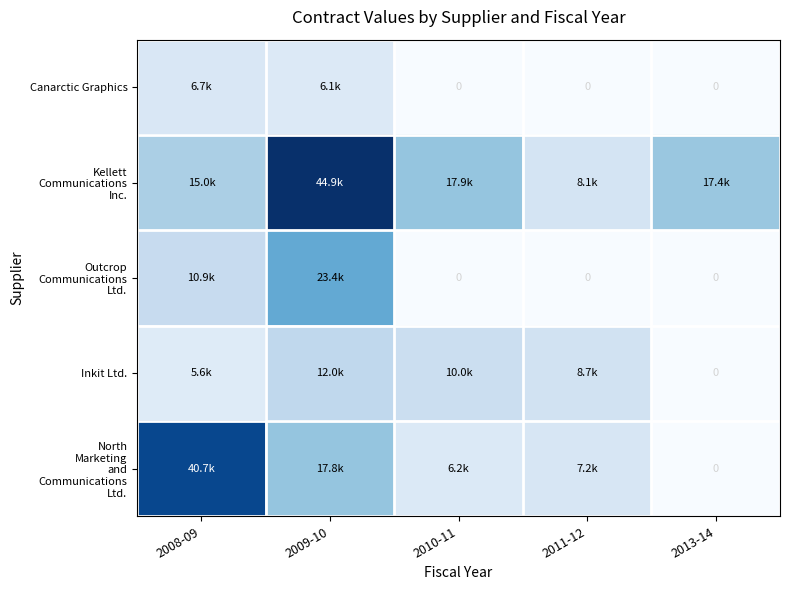

Which series has the largest total across all categories?

Kellett Communications Inc.